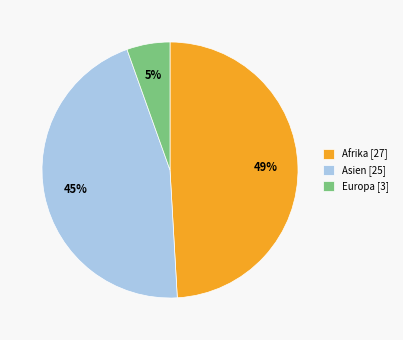

Rank the categories by value from lowest to highest.

Europa, Asien, Afrika